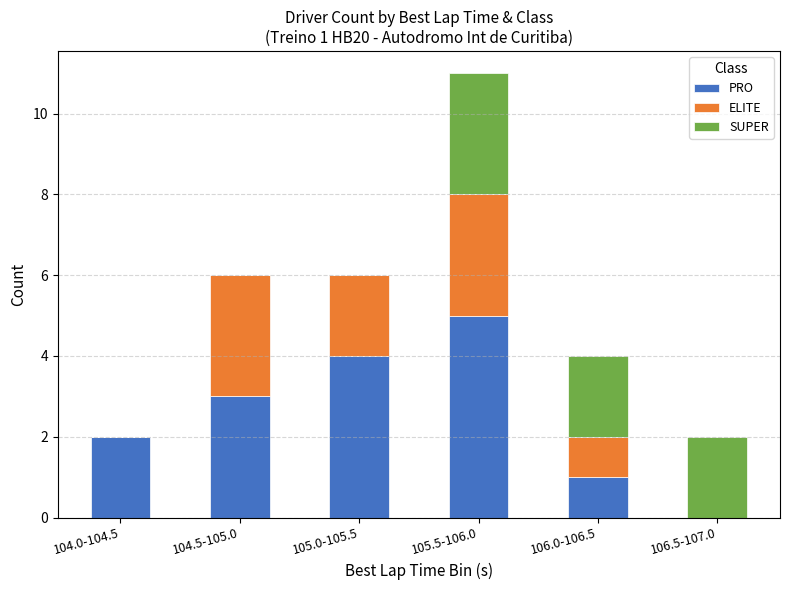

What is the total value across all series at 105.0-105.5?

6